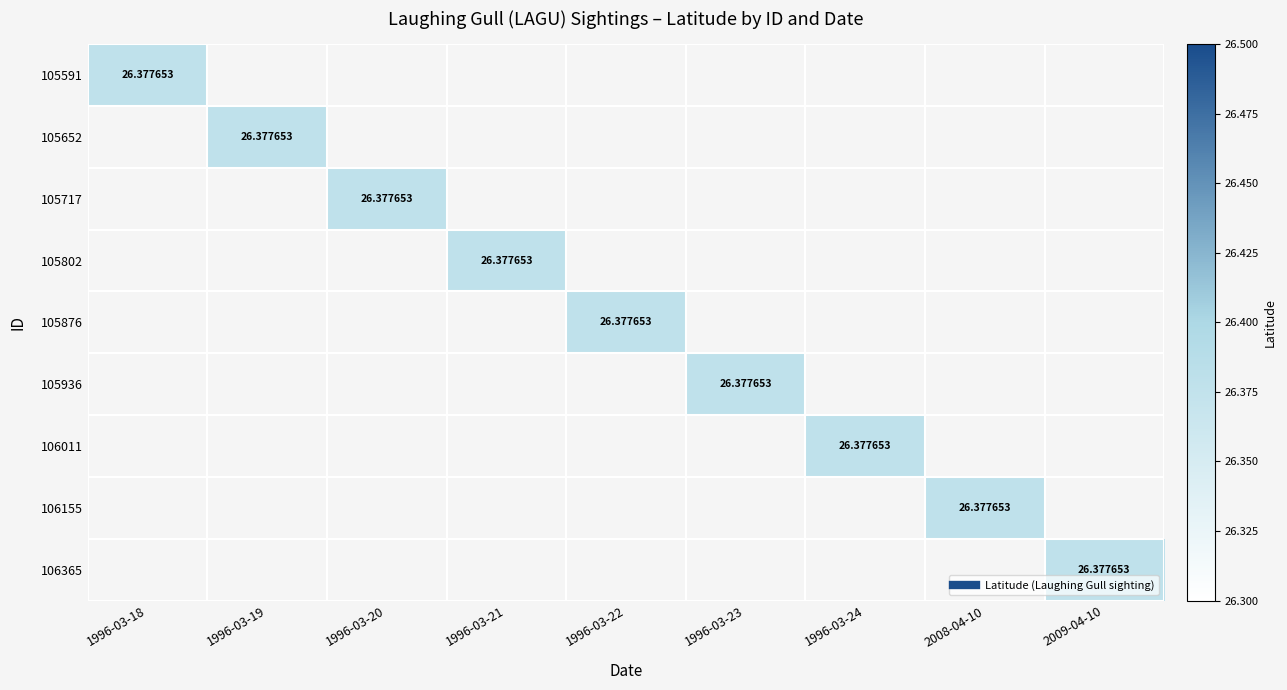

Is the value of 105802 at 1996-03-20 greater than the value of 106365 at 2009-04-10?

No